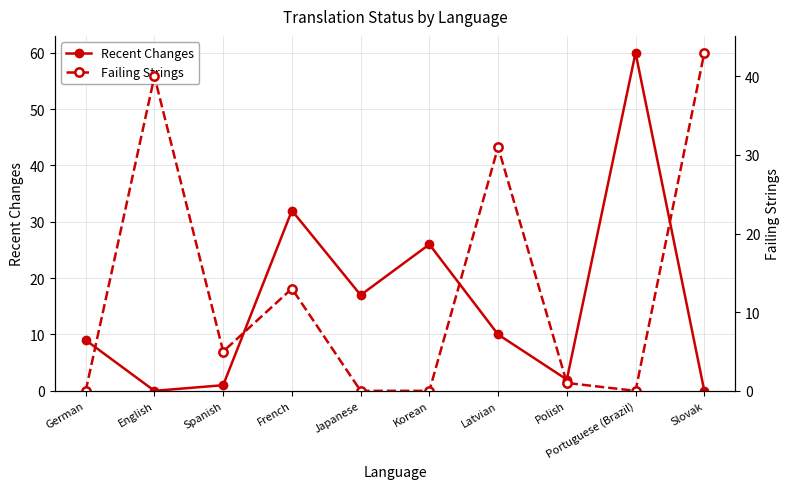

After their last crossing, which series has the higher values: Failing Strings or Recent Changes?

Failing Strings